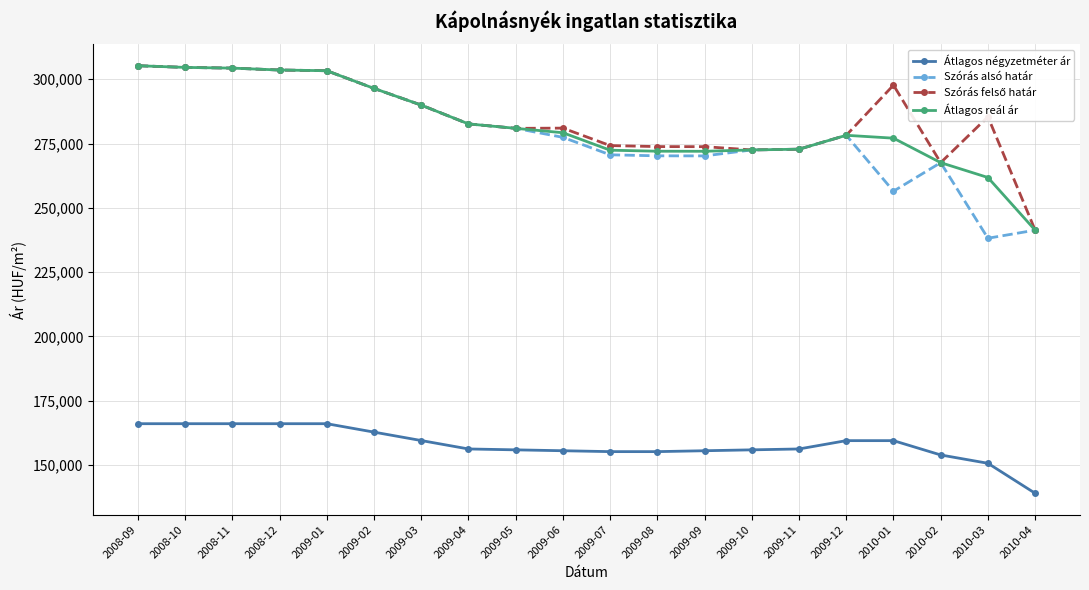

What is the label of the 6th point from the right?

2009-11